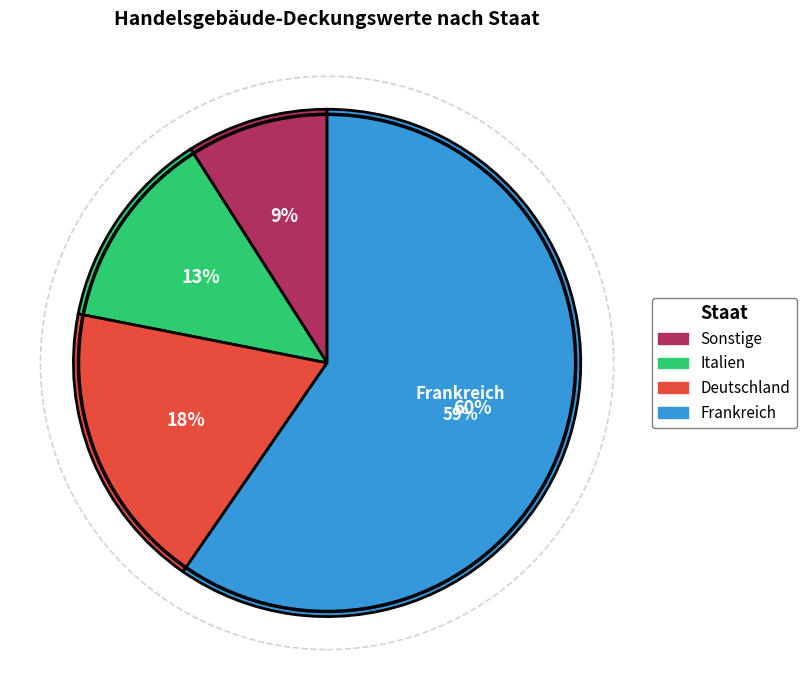

Count the number of slices in the pie.

4